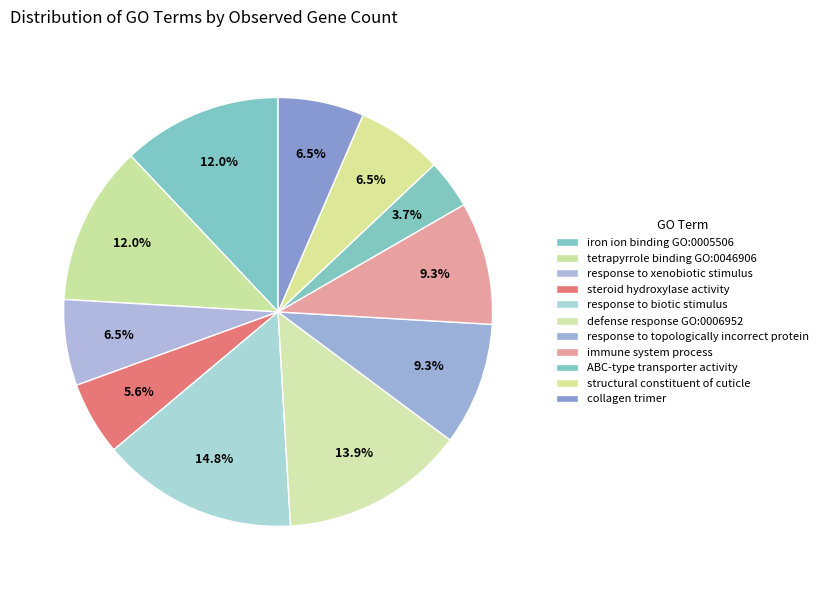

Rank the categories by value from lowest to highest.

ABC-type transporter activity, steroid hydroxylase activity, response to xenobiotic stimulus, structural constituent of cuticle, collagen trimer, response to topologically incorrect protein, immune system process, iron ion binding GO:0005506, tetrapyrrole binding GO:0046906, defense response GO:0006952, response to biotic stimulus